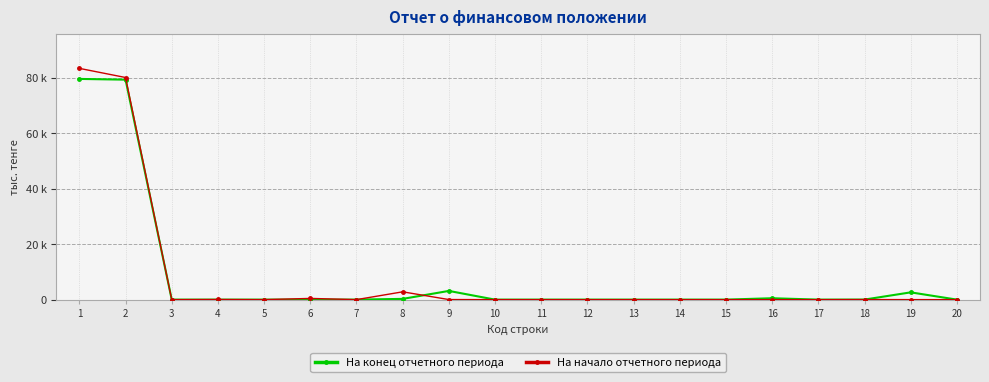

Where do На конец отчетного периода and На начало отчетного периода first cross each other?

8 and 9